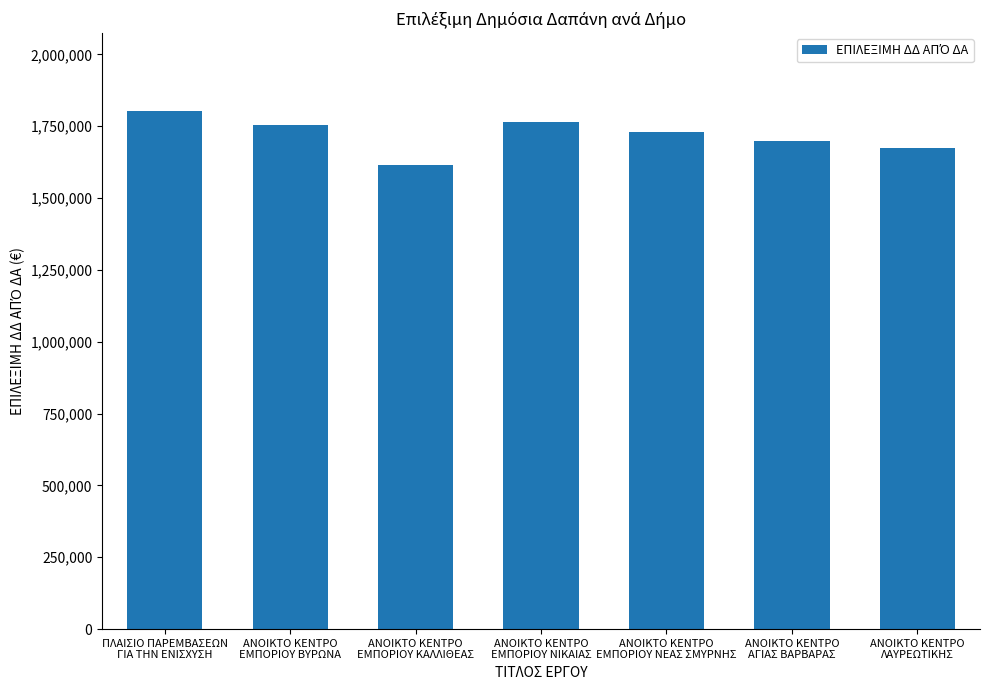

What is the difference between the maximum and minimum values?

188964.6